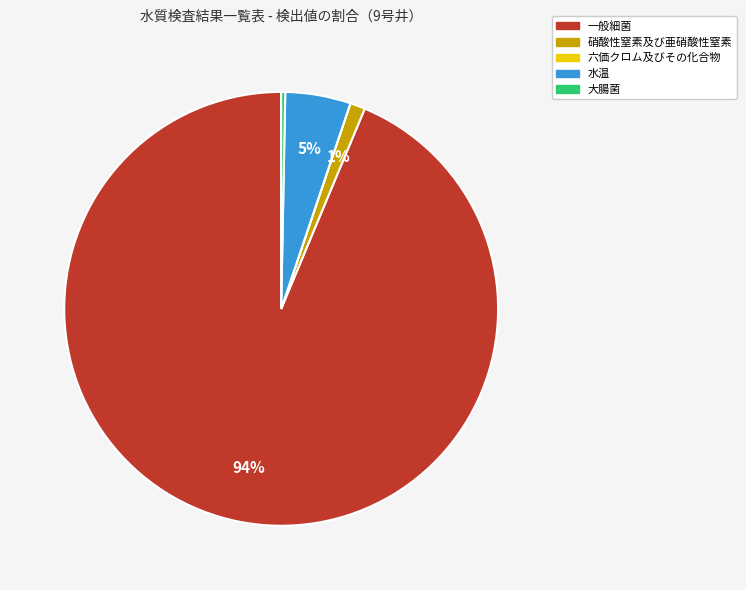

Is it true that 一般細菌 is 94% of the pie?

True